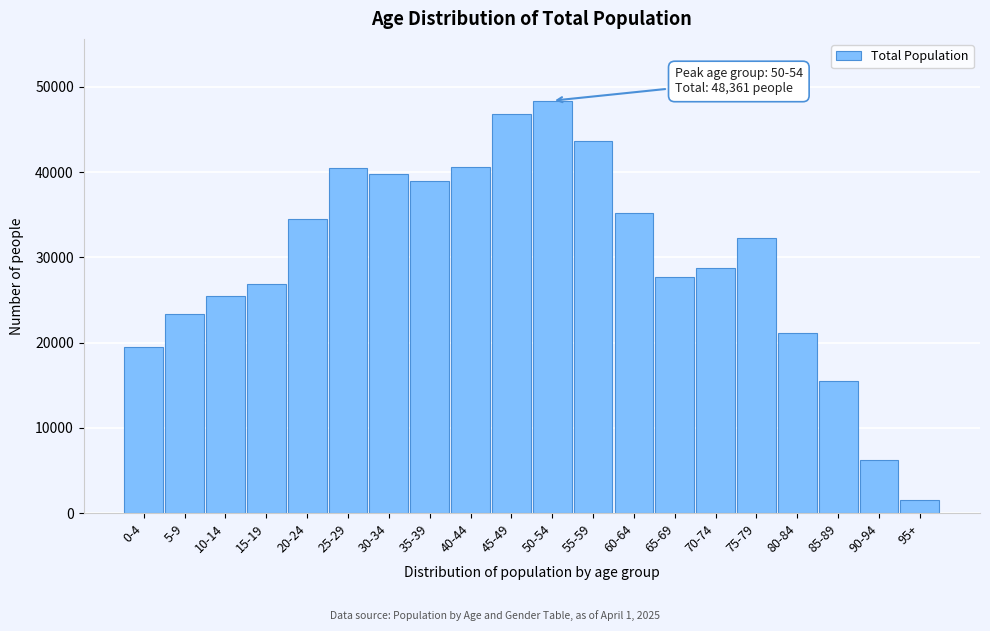

Is it true that the value at 40-44 is 21621?

False